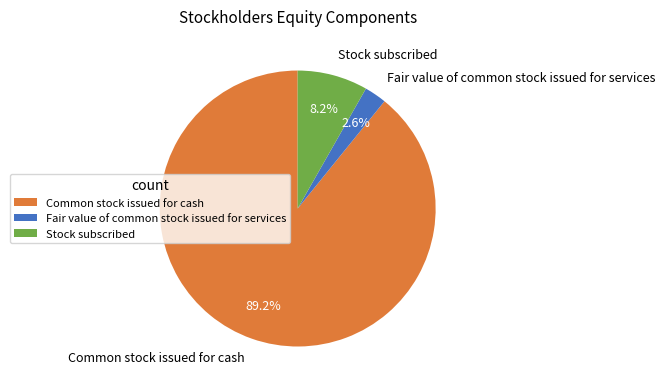

The Fair value of common stock issued for services slice represents 17% of the pie. True or false?

False